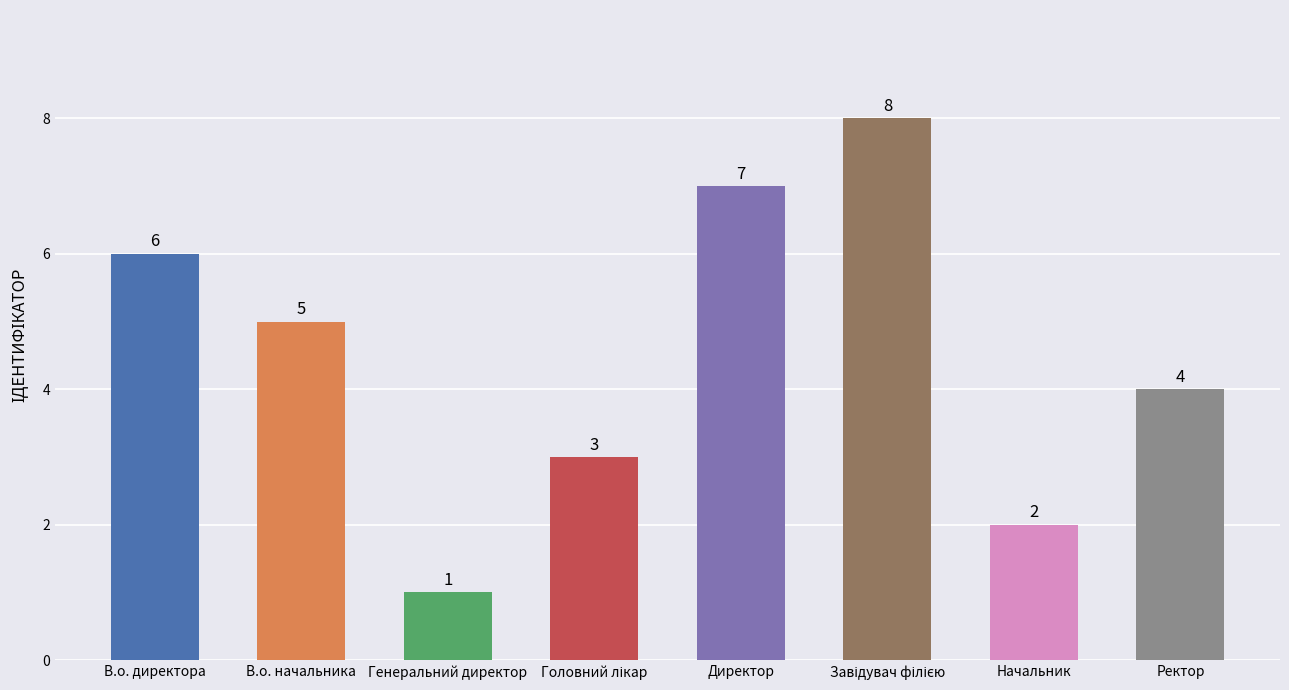

What is the label of the 1st bar from the left?

В.о. директора